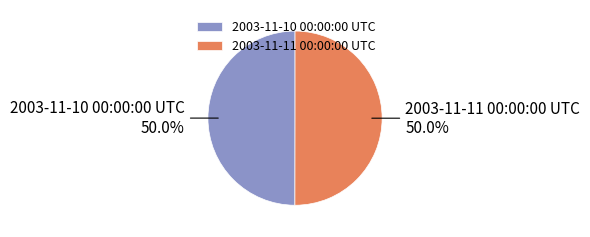

How much of the chart is everything except 2003-11-11 00:00:00 UTC?

50.0%